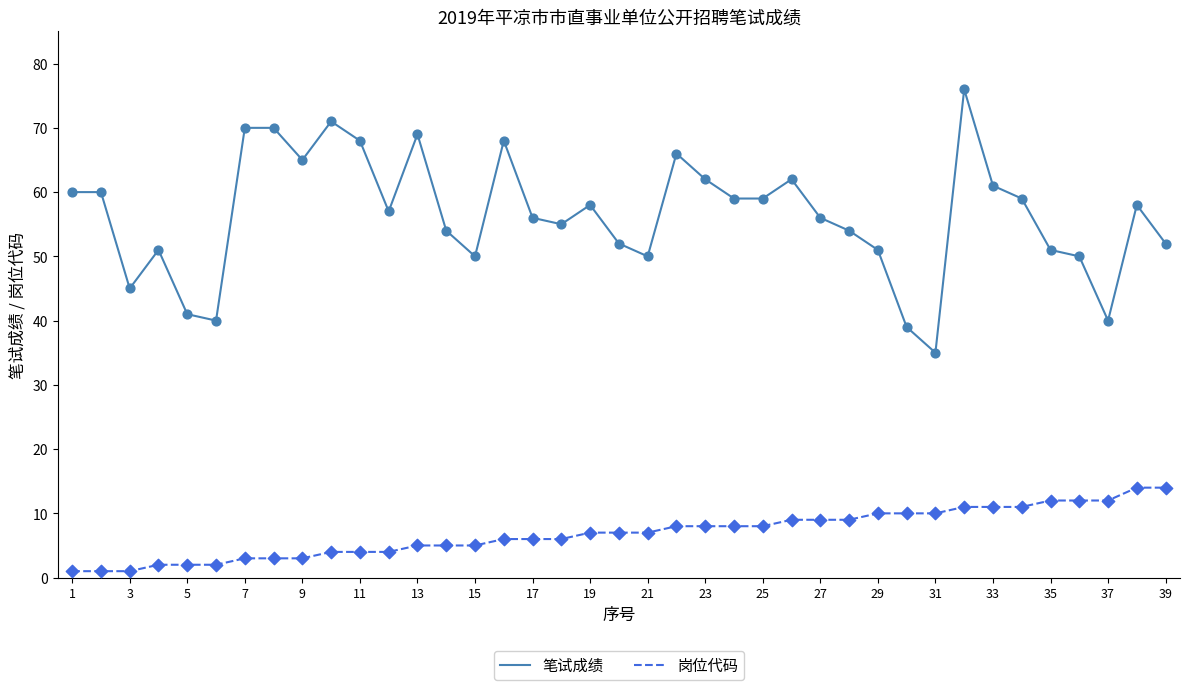

What is the greatest value displayed?

76